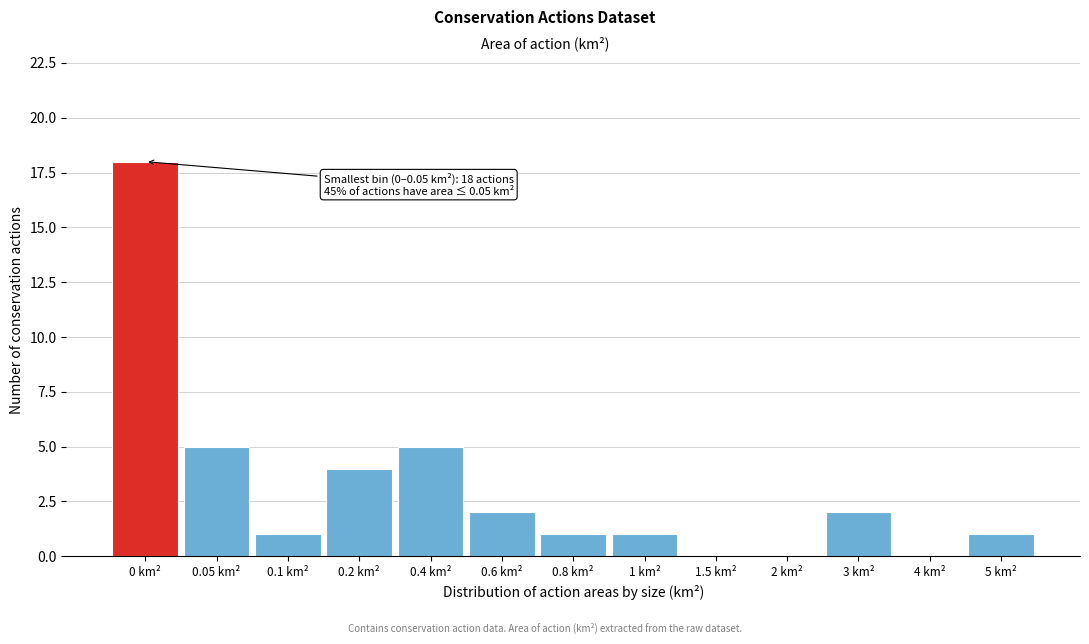

Reading left to right, transcribe all the data shown in this chart.

0 km²=18	0.05 km²=5	0.1 km²=1	0.2 km²=4	0.4 km²=5	0.6 km²=2	0.8 km²=1	1 km²=1	1.5 km²=0	2 km²=0	3 km²=2	4 km²=0	5 km²=1